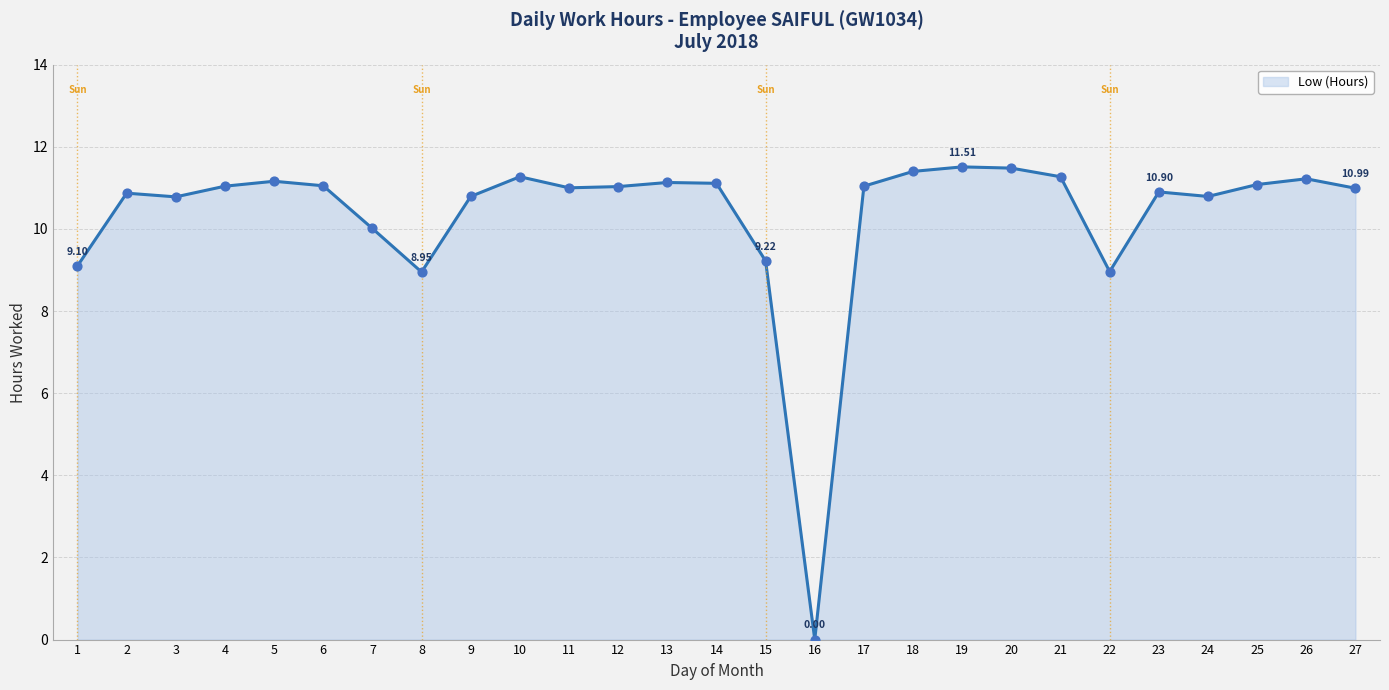

What is the change in value from 1 to 16?

-9.1